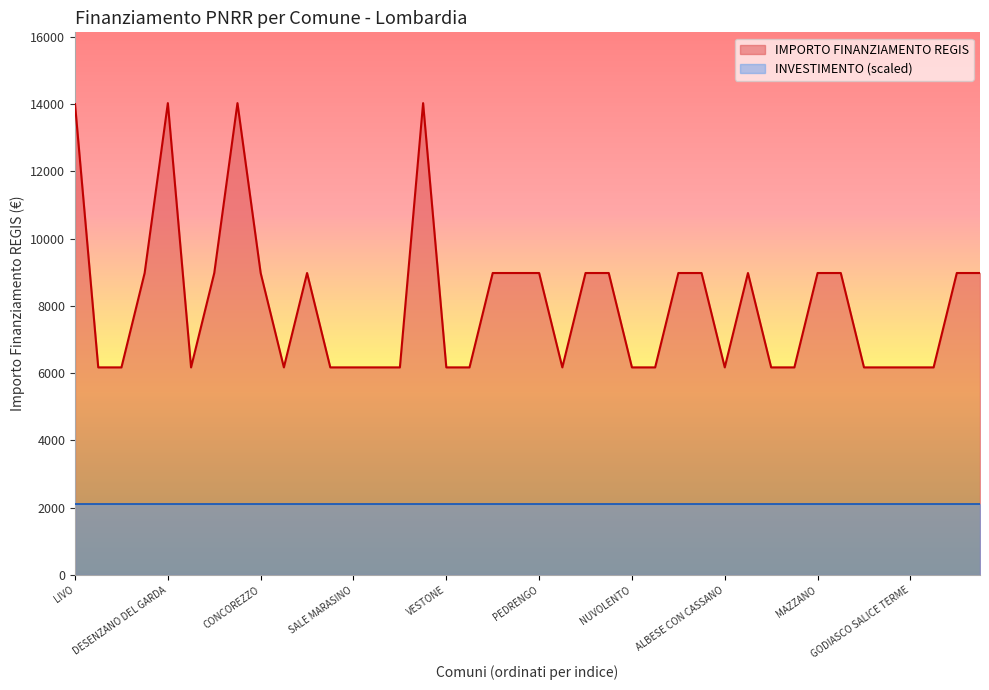

Reading left to right, extract all data points from this chart.

14000.0	6173.2	6173.2	8979.2	14030.0	6173.2	8979.2	14030.0	8979.2	6173.2	8979.2	6173.2	6173.2	6173.2	6173.2	14030.0	6173.2	6173.2	8979.2	8979.2	8979.2	6173.2	8979.2	8979.2	6173.2	6173.2	8979.2	8979.2	6173.2	8979.2	6173.2	6173.2	8979.2	8979.2	6173.2	6173.2	6173.2	6173.2	8979.2	8979.2